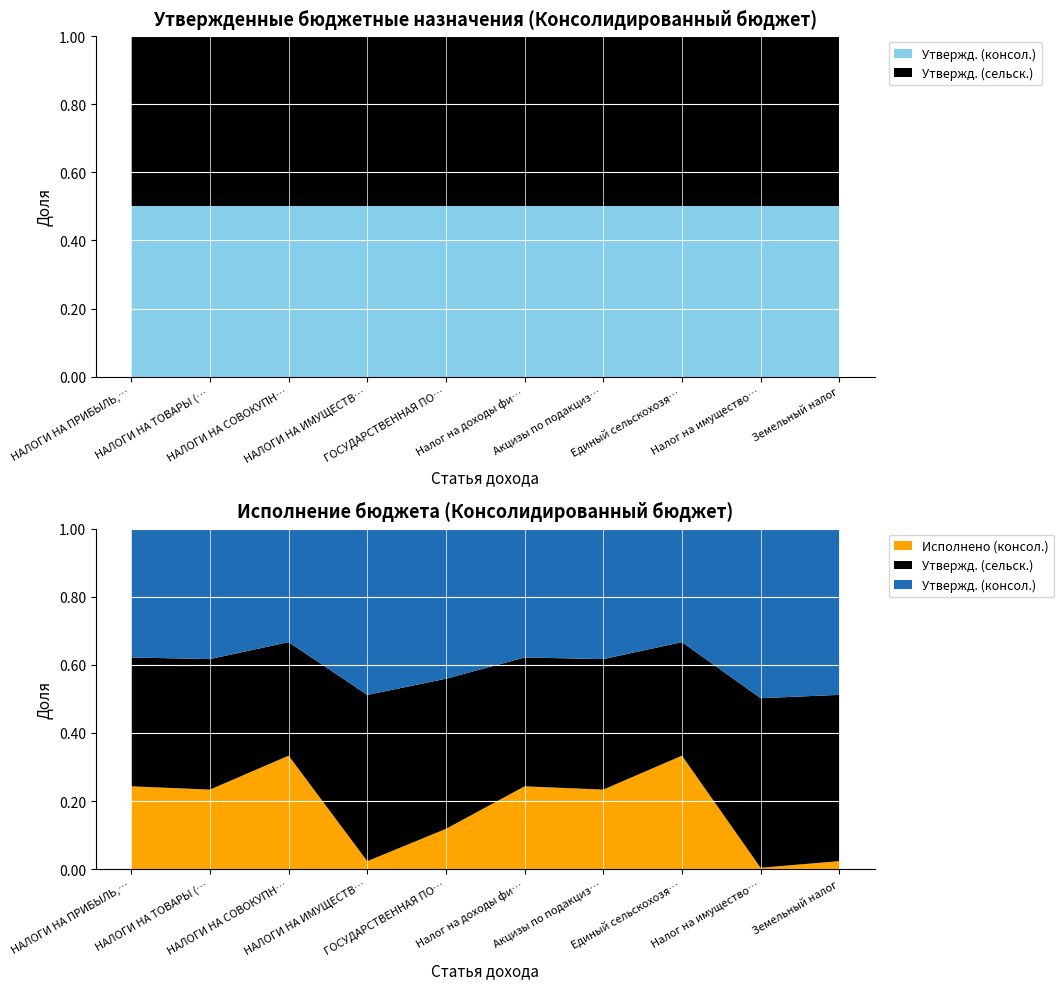

Reading right to left, list all the values displayed in this chart.

Утвержденные назначения (консол.): Земельный налог=3465800.0	Налог на имущество физических лиц=48500.0	Единый сельскохозяйственный налог=315400.0	Акцизы по подакцизным товарам=1660700.0	Налог на доходы физических лиц=486700.0	ГОСУДАРСТВЕННАЯ ПОШЛИНА=16000.0	НАЛОГИ НА ИМУЩЕСТВО=3514300.0	НАЛОГИ НА СОВОКУПНЫЙ ДОХОД=315400.0	НАЛОГИ НА ТОВАРЫ (РАБОТЫ, УСЛУГИ)=1660700.0	НАЛОГИ НА ПРИБЫЛЬ, ДОХОДЫ=486700.0
Утвержденные назначения (сельск. поселения): Земельный налог=3465800.0	Налог на имущество физических лиц=48500.0	Единый сельскохозяйственный налог=315400.0	Акцизы по подакцизным товарам=1660700.0	Налог на доходы физических лиц=486700.0	ГОСУДАРСТВЕННАЯ ПОШЛИНА=16000.0	НАЛОГИ НА ИМУЩЕСТВО=3514300.0	НАЛОГИ НА СОВОКУПНЫЙ ДОХОД=315400.0	НАЛОГИ НА ТОВАРЫ (РАБОТЫ, УСЛУГИ)=1660700.0	НАЛОГИ НА ПРИБЫЛЬ, ДОХОДЫ=486700.0
Исполнено (консол.): Земельный налог=168567.2	Налог на имущество физических лиц=402.9	Единый сельскохозяйственный налог=315379.8	Акцизы по подакцизным товарам=1012981.7	Налог на доходы физических лиц=312985.4	ГОСУДАРСТВЕННАЯ ПОШЛИНА=4300.0	НАЛОГИ НА ИМУЩЕСТВО=168970.1	НАЛОГИ НА СОВОКУПНЫЙ ДОХОД=315379.8	НАЛОГИ НА ТОВАРЫ (РАБОТЫ, УСЛУГИ)=1012981.7	НАЛОГИ НА ПРИБЫЛЬ, ДОХОДЫ=312985.4